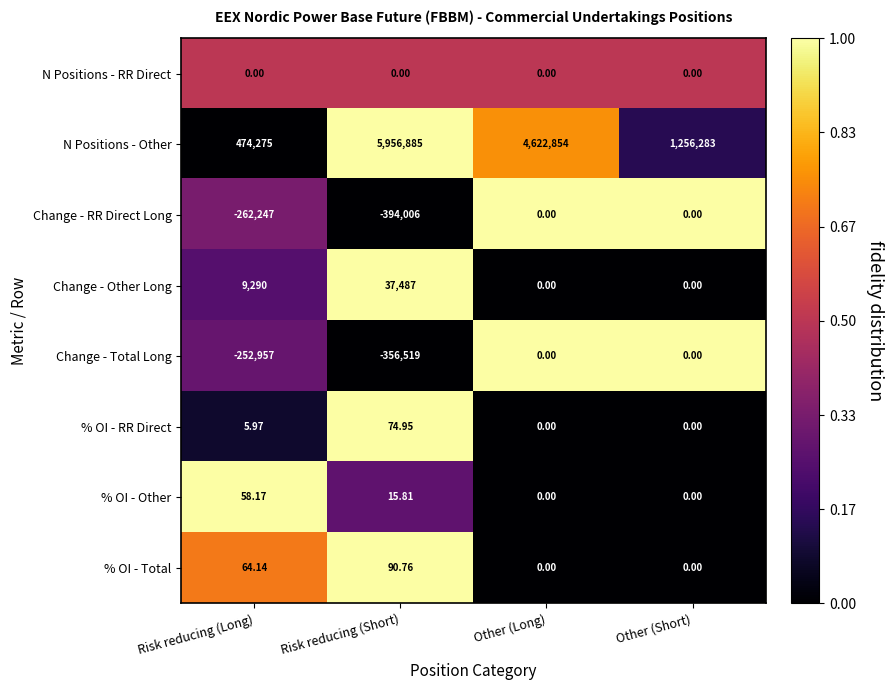

Which label corresponds to the largest value in the chart?

Risk reducing (Short)